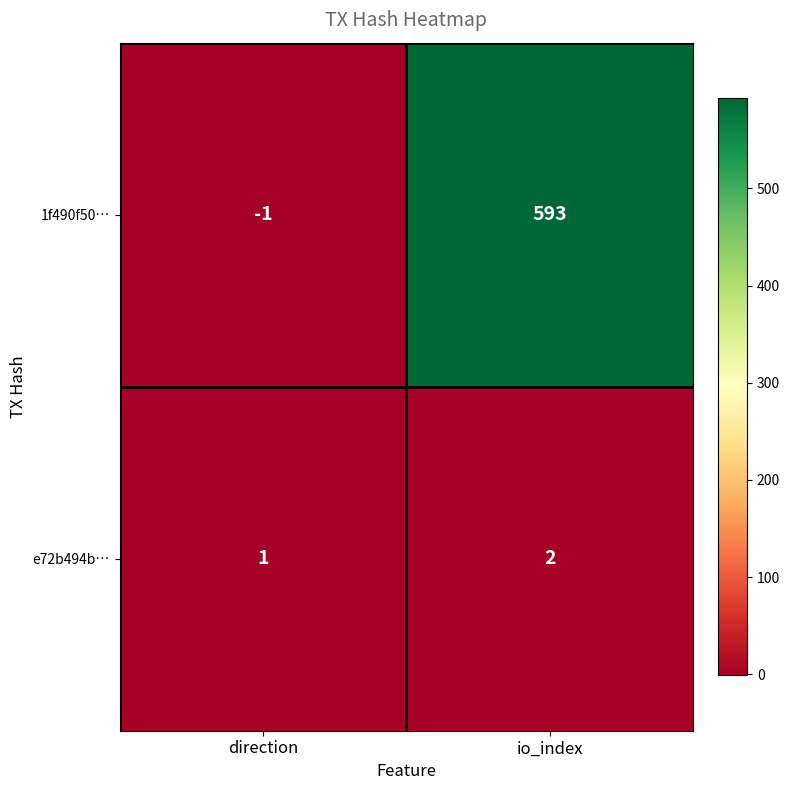

At which label does 1f490f50… reach its peak?

io_index